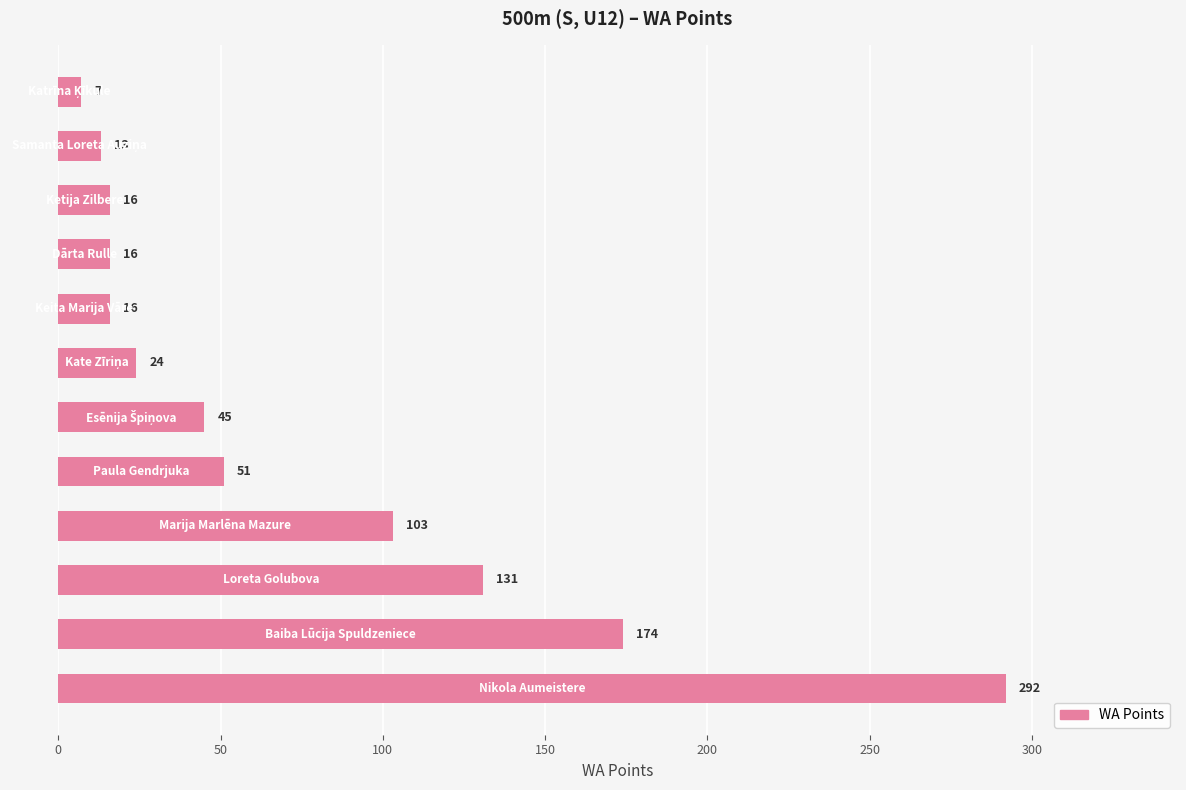

What is the sum of all values?

888